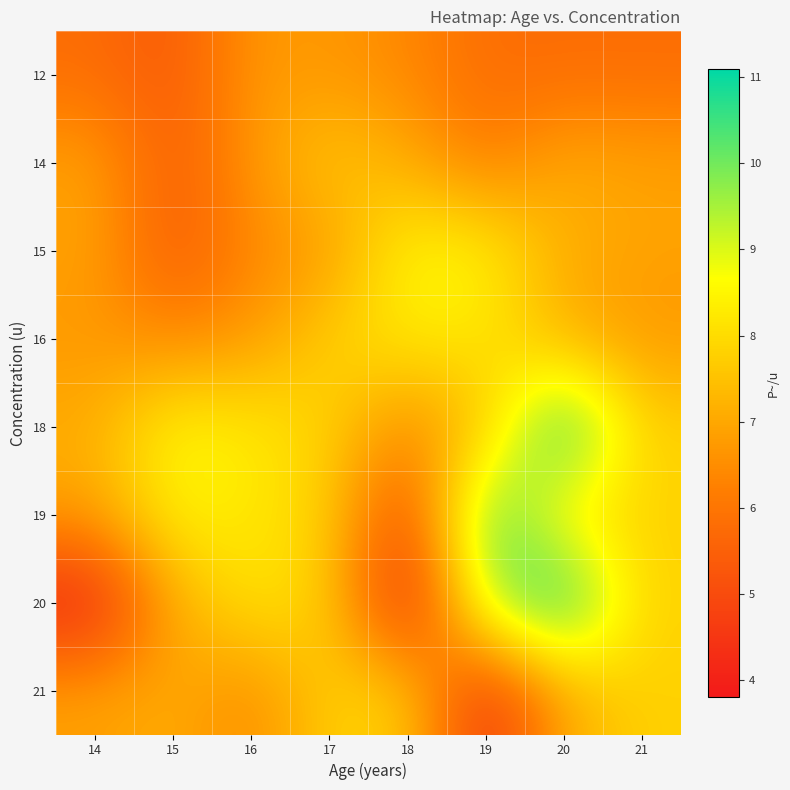

Reading left to right, transcribe all the data shown in this chart.

12: 14=5.8	15=5.3	16=6.7	17=6.7	18=6.4	19=5.8	20=5.8	21=5.8
14: 14=6.9	15=5.4	16=6.7	17=7.7	18=7.1	19=6.1	20=7.1	21=6.9
15: 14=6.9	15=5.3	16=6.4	17=6.7	18=8.6	19=8.5	20=7.1	21=6.9
16: 14=6.7	15=6.4	16=6.7	17=7.8	18=8.3	19=8.2	20=7.1	21=6.7
18: 14=7.1	15=8.6	16=8.3	17=7.8	18=6.4	19=7.5	20=11.1	21=7.8
19: 14=6.9	15=8.5	16=8.2	17=7.8	18=4.8	19=10.6	20=8.1	21=7.8
20: 14=3.9	15=7.1	16=8.2	17=7.8	18=3.8	19=9.6	20=11.1	21=7.8
21: 14=6.9	15=7.1	16=6.4	17=7.8	18=7.8	19=4.2	20=7.1	21=7.8